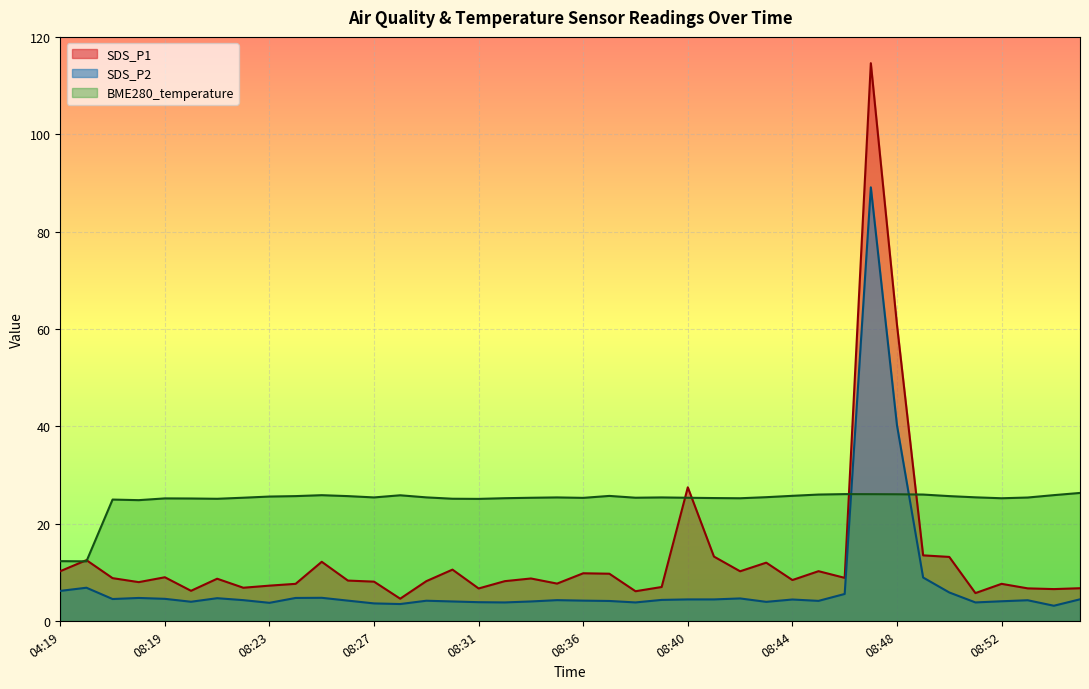

At how many categories does at least one series exceed 7?

40